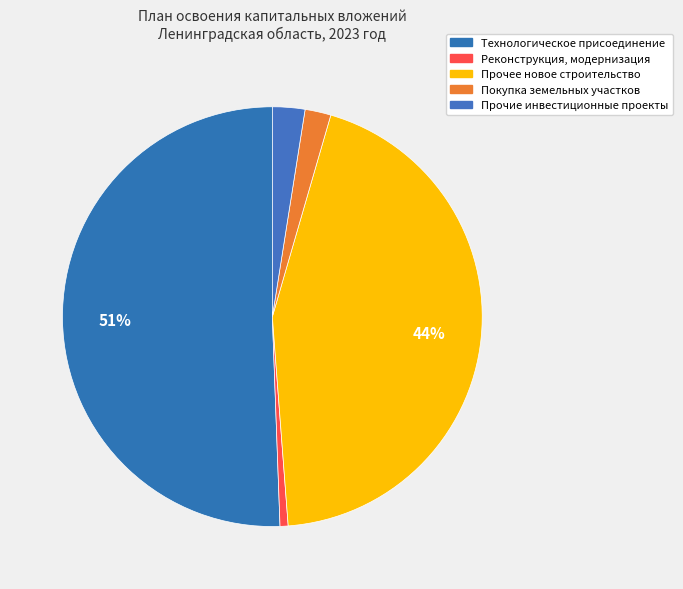

How many slices are in this pie chart?

5